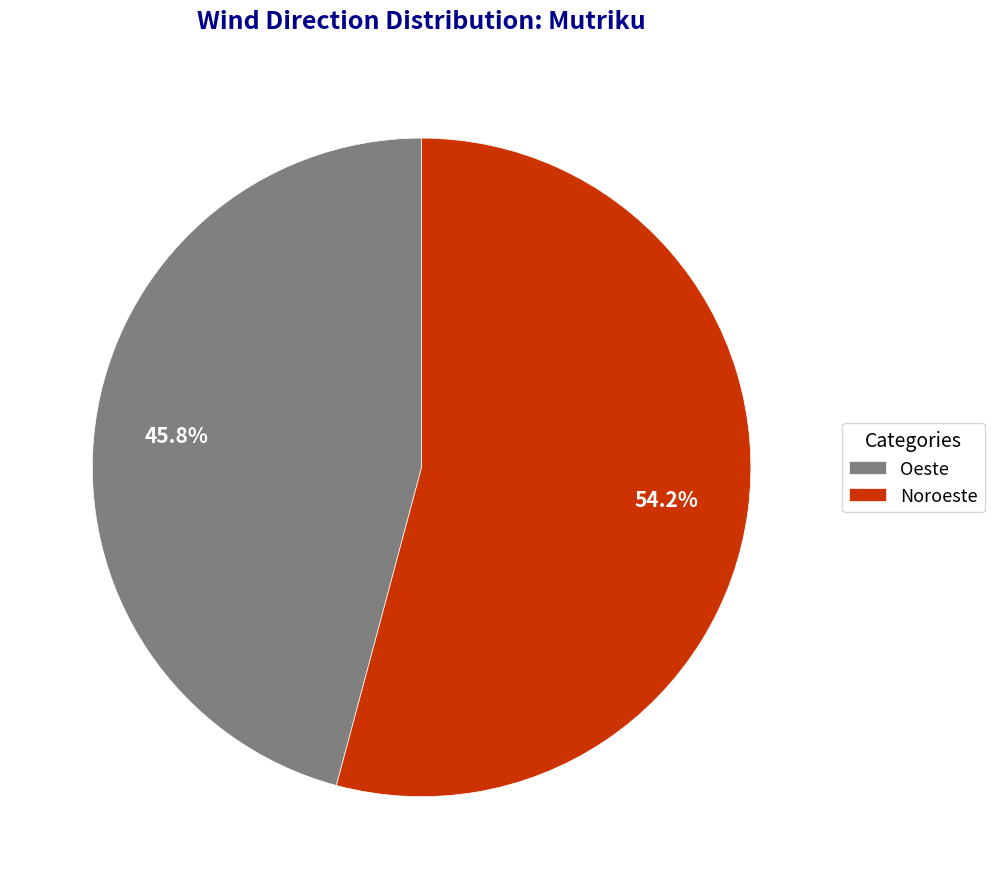

What is the ratio of the value at Noroeste to the value at Oeste?

1.2